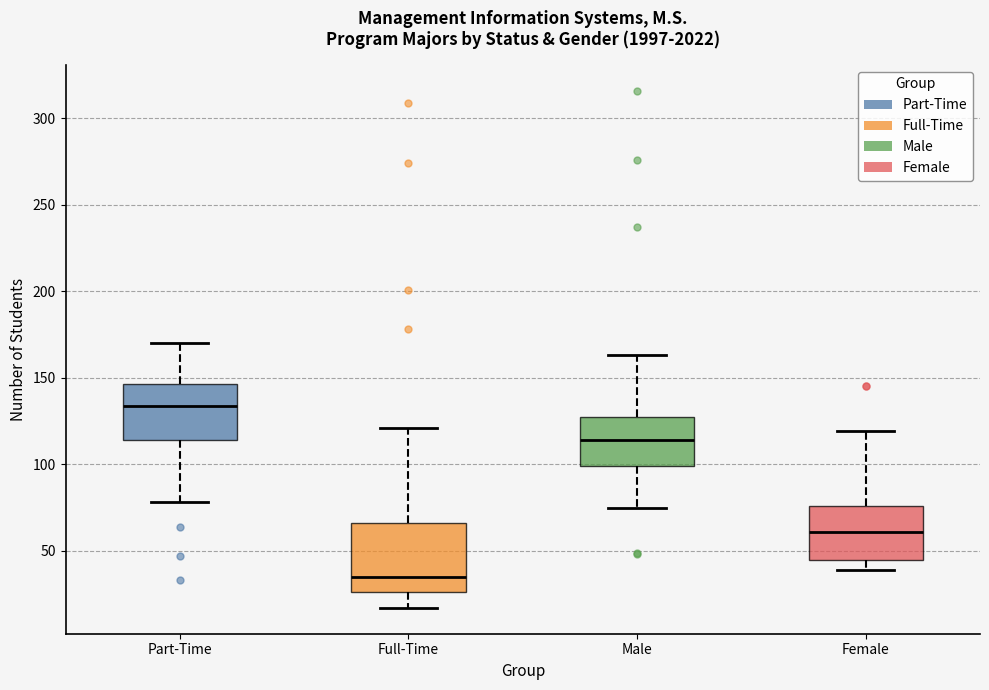

Reading left to right, read every box against the y-axis: the position of its median line, the range the box covers, and the ends of its whiskers. The values are not printed on the chart, so give them approximately, as read against the axis.

Part-Time: median 135, box 115 to 145, whiskers 80 to 170
Full-Time: median 35, box 25 to 65, whiskers 15 to 120
Male: median 115, box 100 to 130, whiskers 75 to 165
Female: median 60, box 45 to 75, whiskers 40 to 120